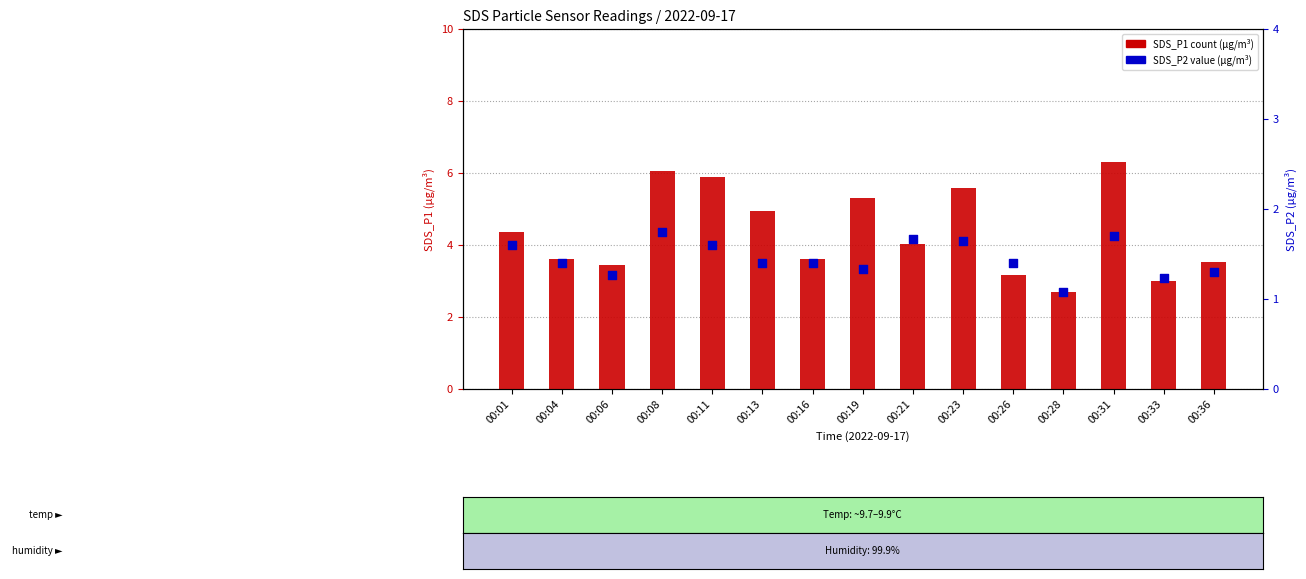

Which series reaches the maximum Y coordinate?

SDS_P1